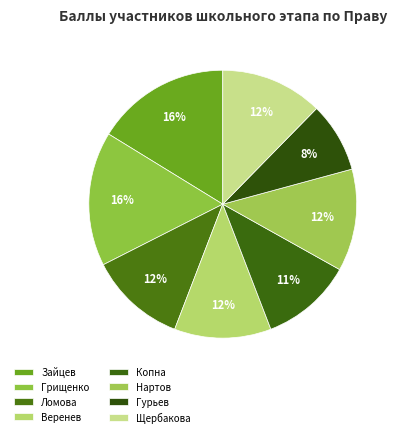

Does any single category account for the majority?

No